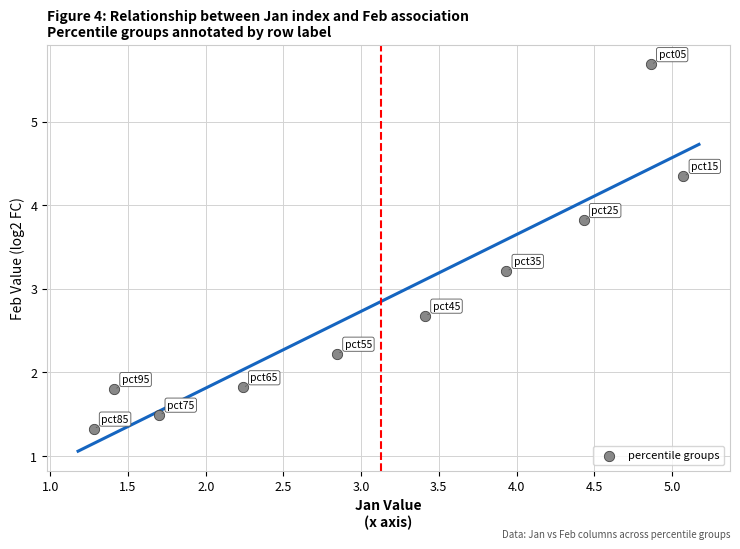

What is the average X value?

3.1